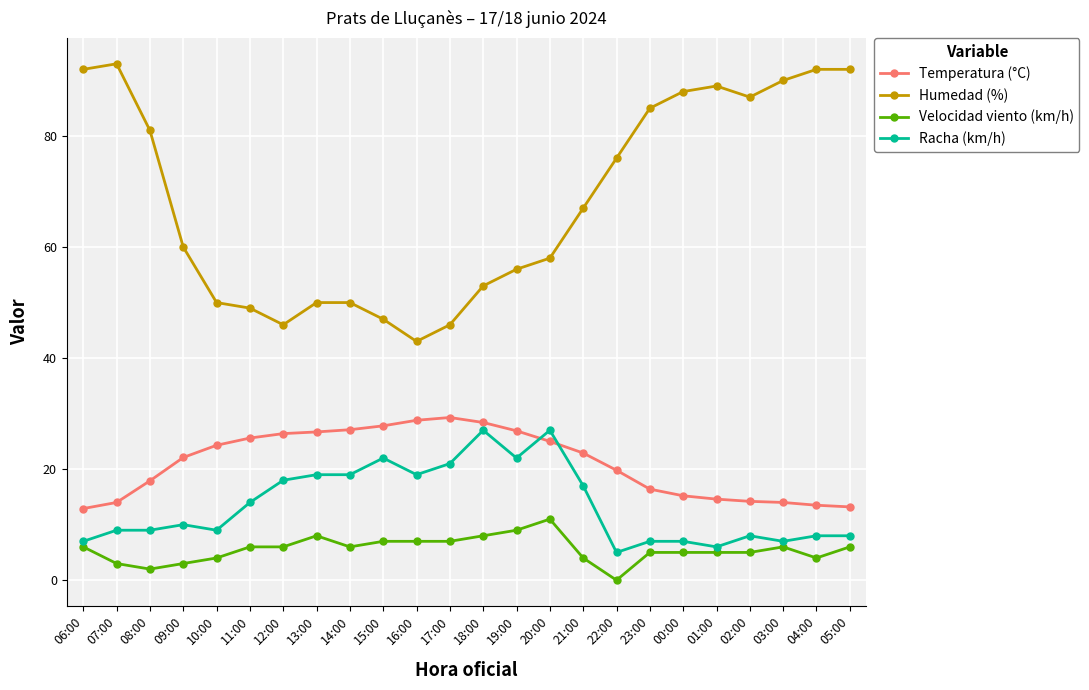

True or false: Temperatura (°C) and Velocidad viento (km/h) intersect in this chart.

False